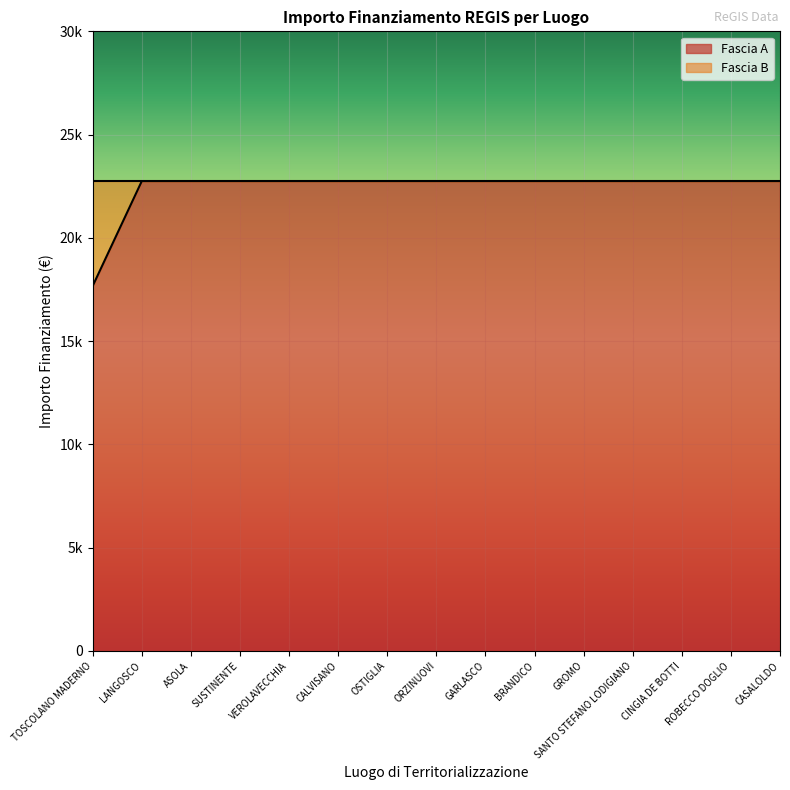

Approximately how many times larger is the value at OSTIGLIA compared to GROMO?

1.0